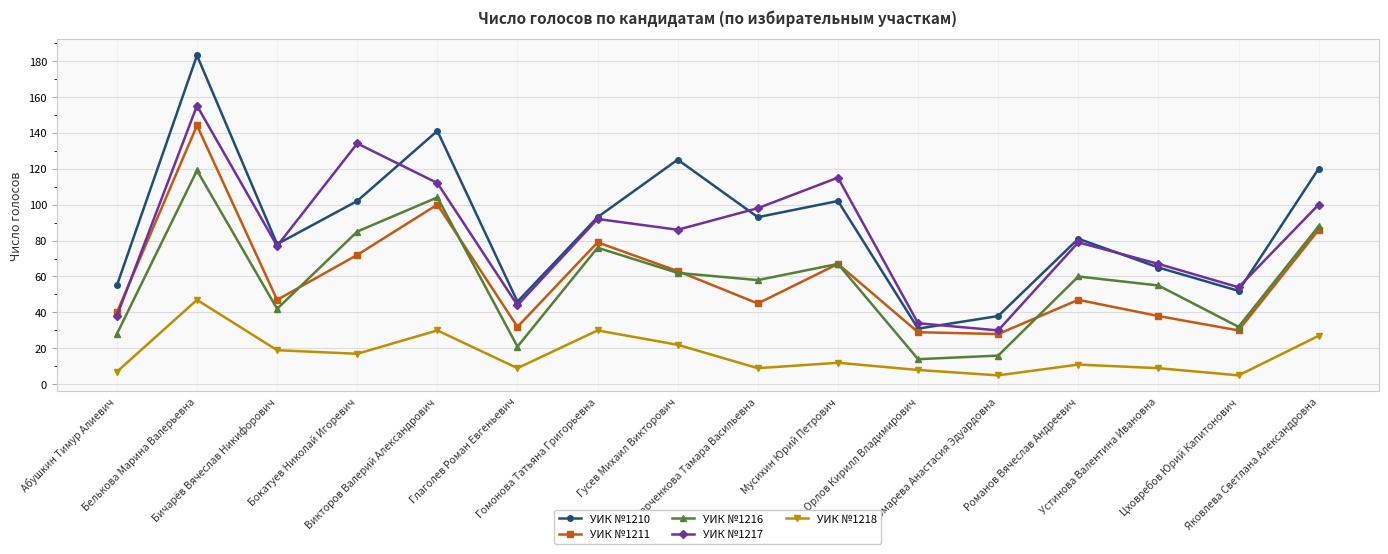

Reading left to right, transcribe all the data shown in this chart.

УИК №1210: 55	183	78	102	141	46	93	125	93	102	31	38	81	65	52	120
УИК №1211: 40	144	47	72	100	32	79	63	45	67	29	28	47	38	30	86
УИК №1216: 28	119	42	85	104	21	76	62	58	67	14	16	60	55	32	88
УИК №1217: 38	155	77	134	112	44	92	86	98	115	34	30	79	67	54	100
УИК №1218: 7	47	19	17	30	9	30	22	9	12	8	5	11	9	5	27